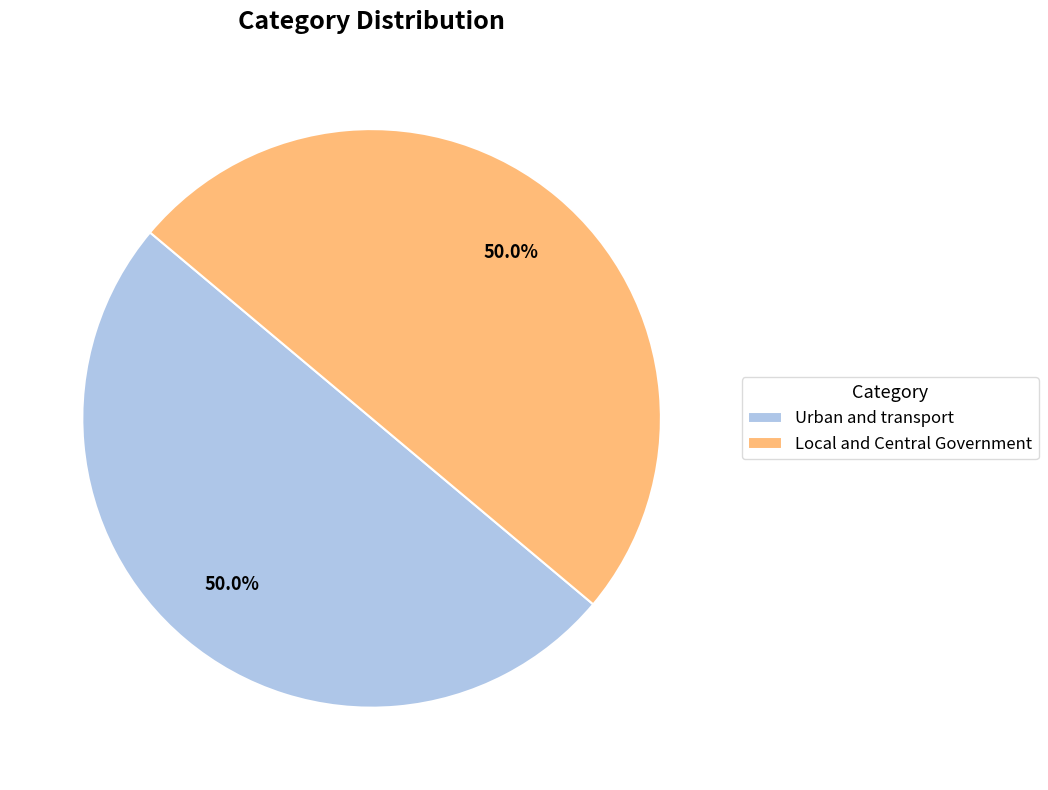

What is the ratio of the value at Urban and transport to the value at Local and Central Government?

1.0